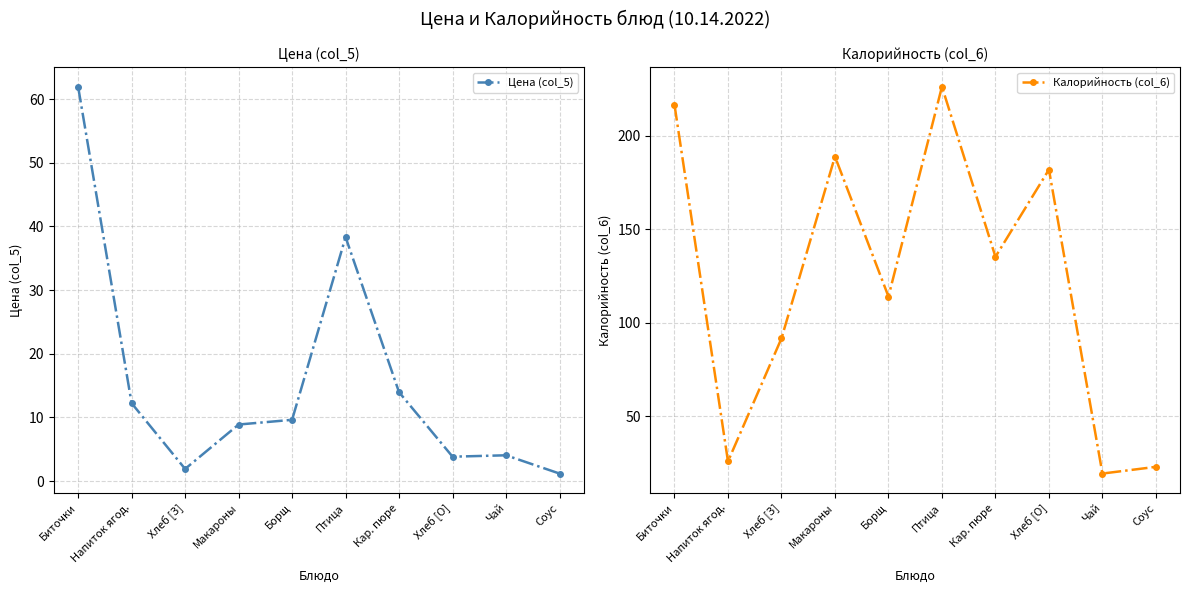

How many categories are shown in the chart?

10